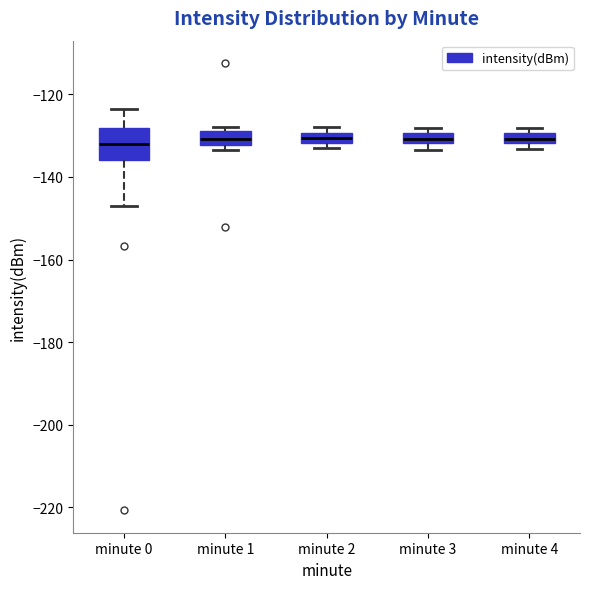

Which box is the tallest, from its lower edge to its upper edge?

minute 0